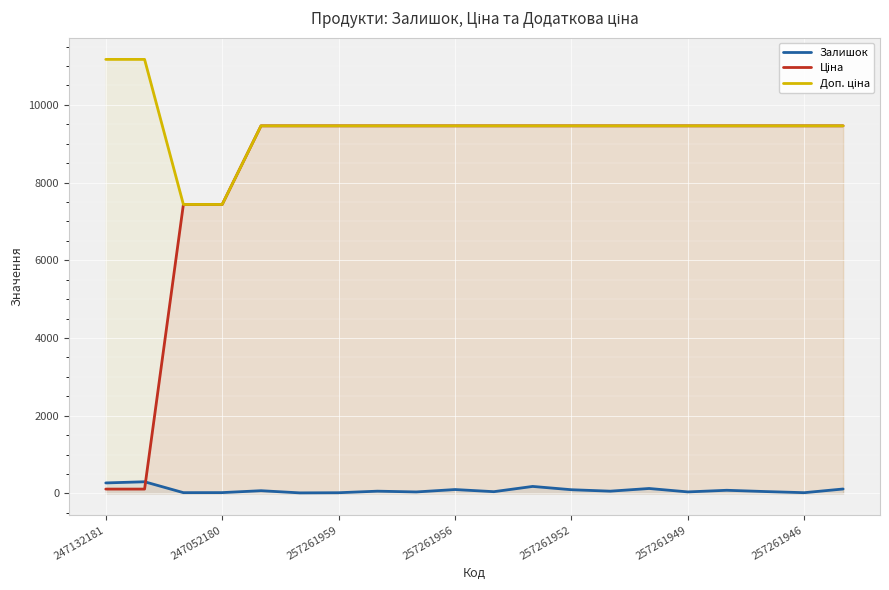

True or false: Залишок and Доп. ціна intersect in this chart.

False